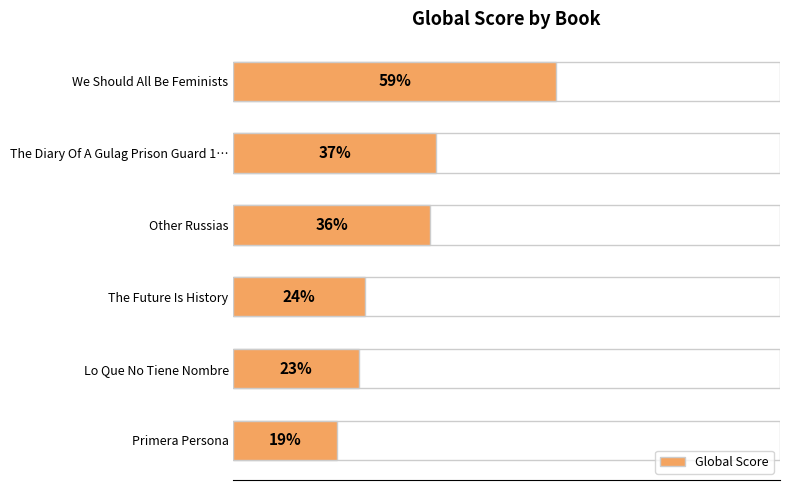

What is the smallest value displayed?

19